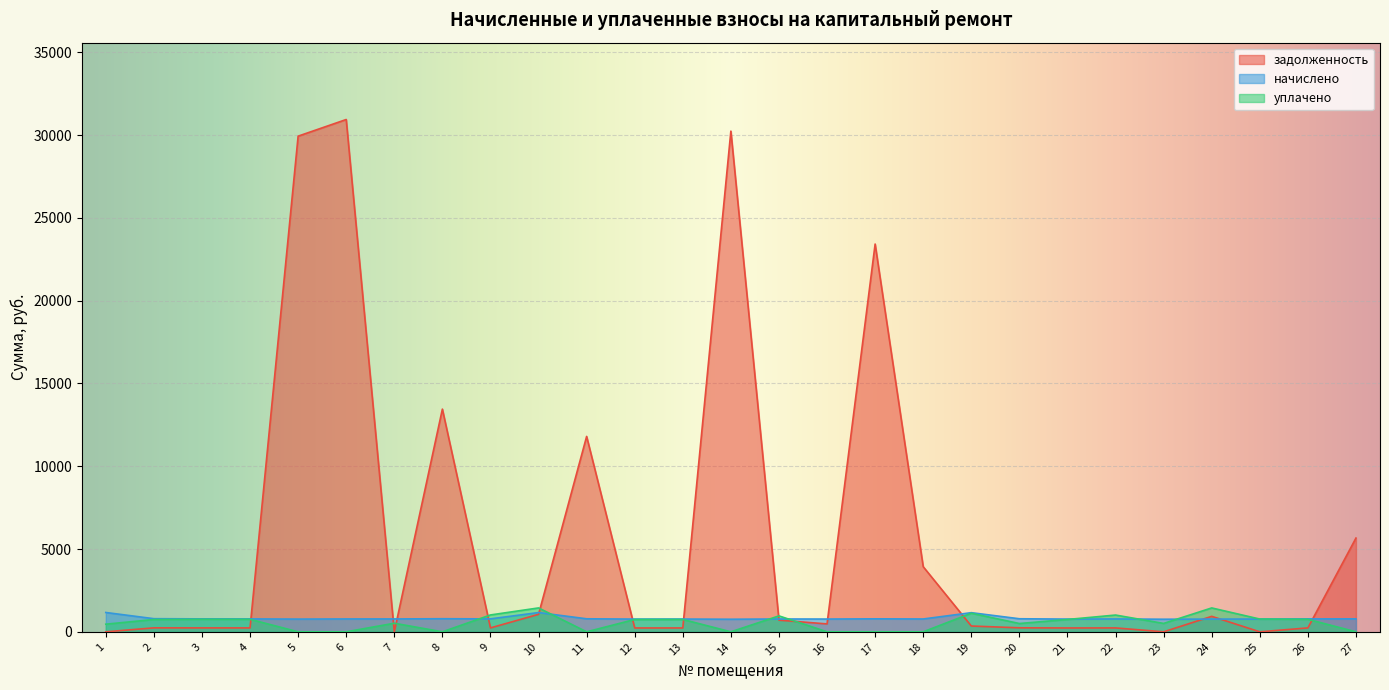

Which has a higher value, 10 or 24?

10